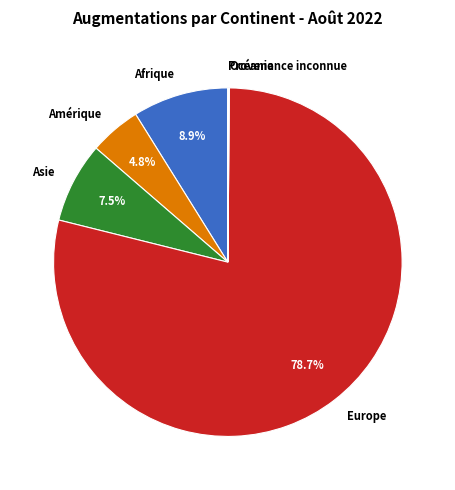

What percentage is NOT represented by Asie?

92.5%